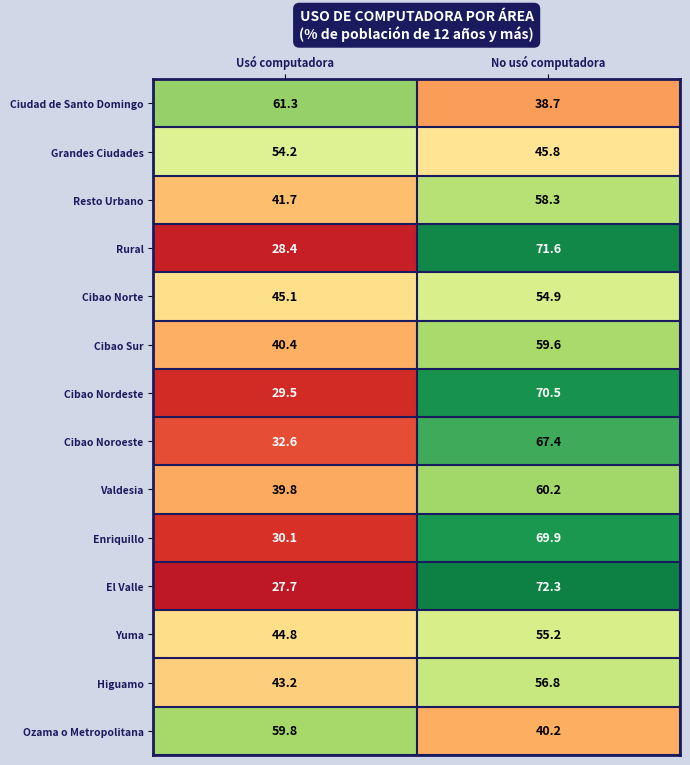

What is the total value across all series at Usó computadora?

578.6